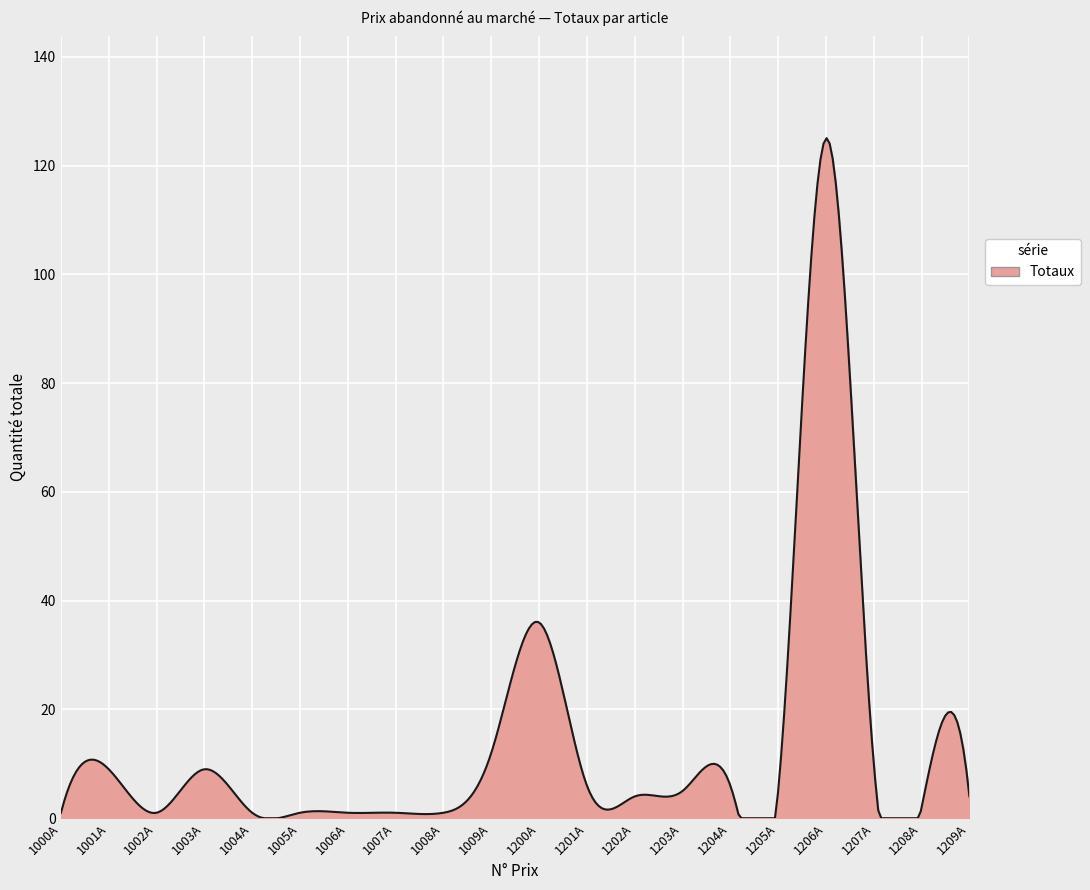

What is the difference between the maximum and minimum values?

125.0